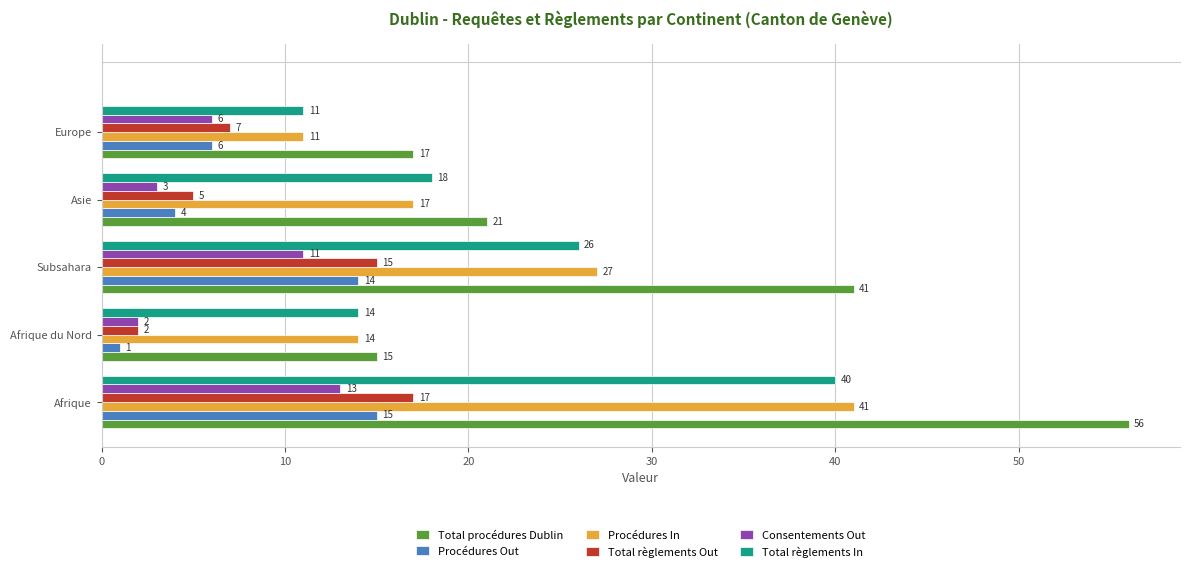

List the labels in order of Consentements Out value, largest first.

Afrique, Subsahara, Europe, Asie, Afrique du Nord